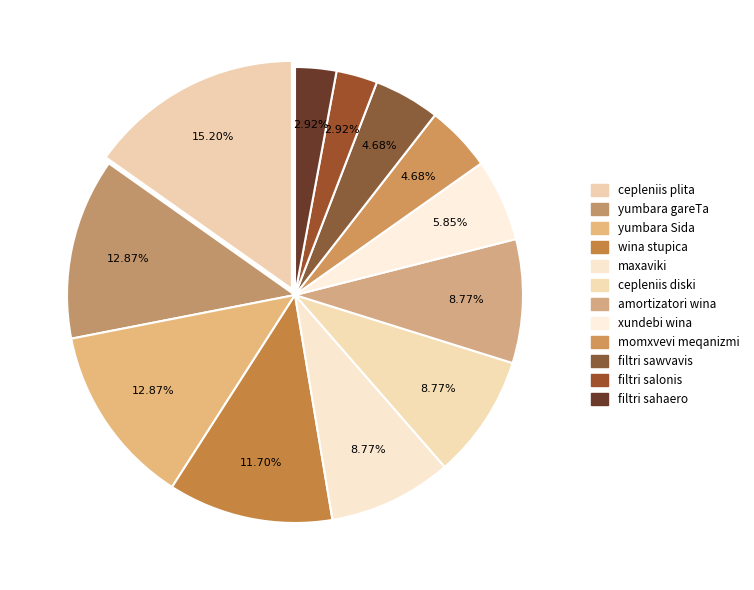

Rank the categories by value from lowest to highest.

filtri sahaero, filtri salonis, filtri sawvavis, momxvevi meqanizmi, xundebi wina, amortizatori wina, cepleniis diski, maxaviki, wina stupica, yumbara Sida, yumbara gareTa, cepleniis plita